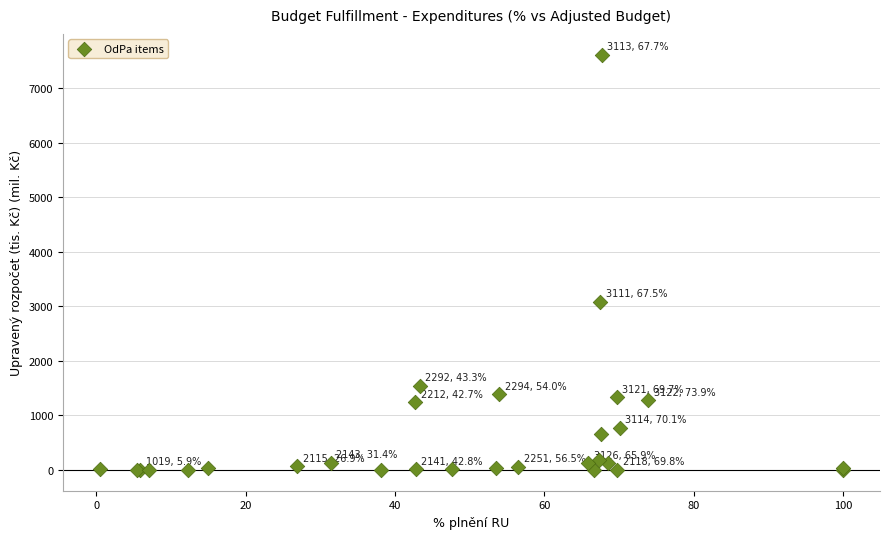

What Y value in the scatter plot is closest to 3809?

3086.7